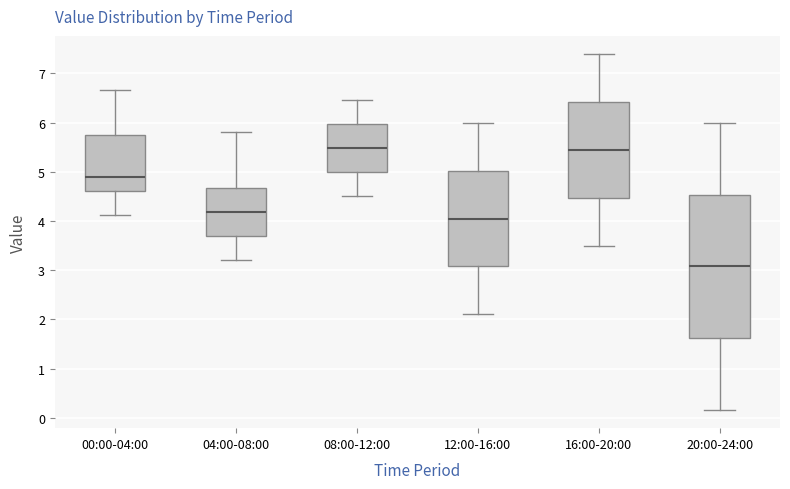

Comparing the boxes themselves (not the whiskers), which one is the tallest?

20:00-24:00